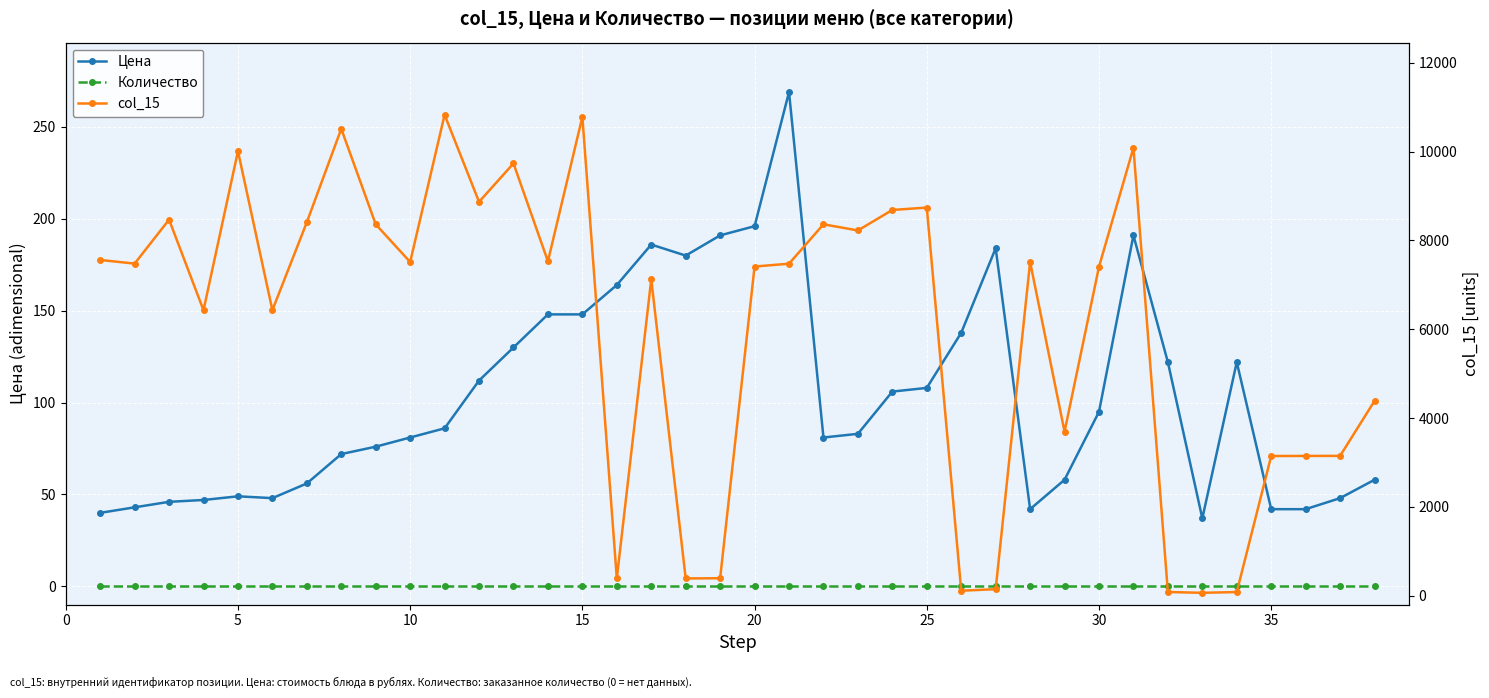

Does the chart display data point markers on the line(s)?

Yes